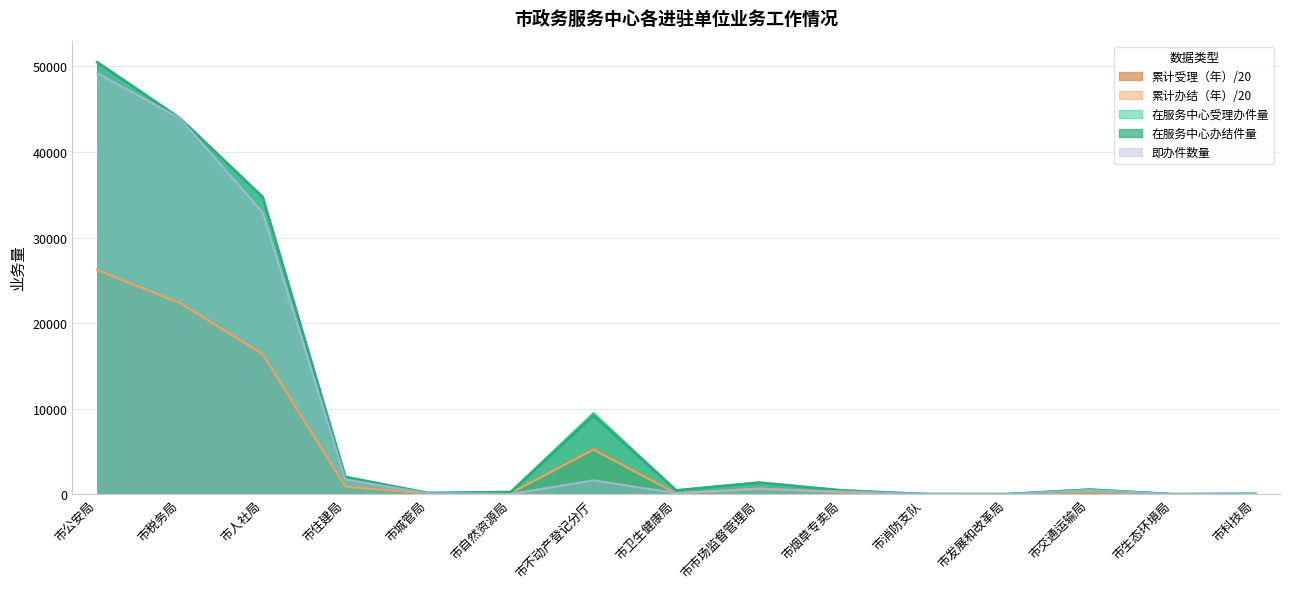

Count the number of data series in this chart.

5